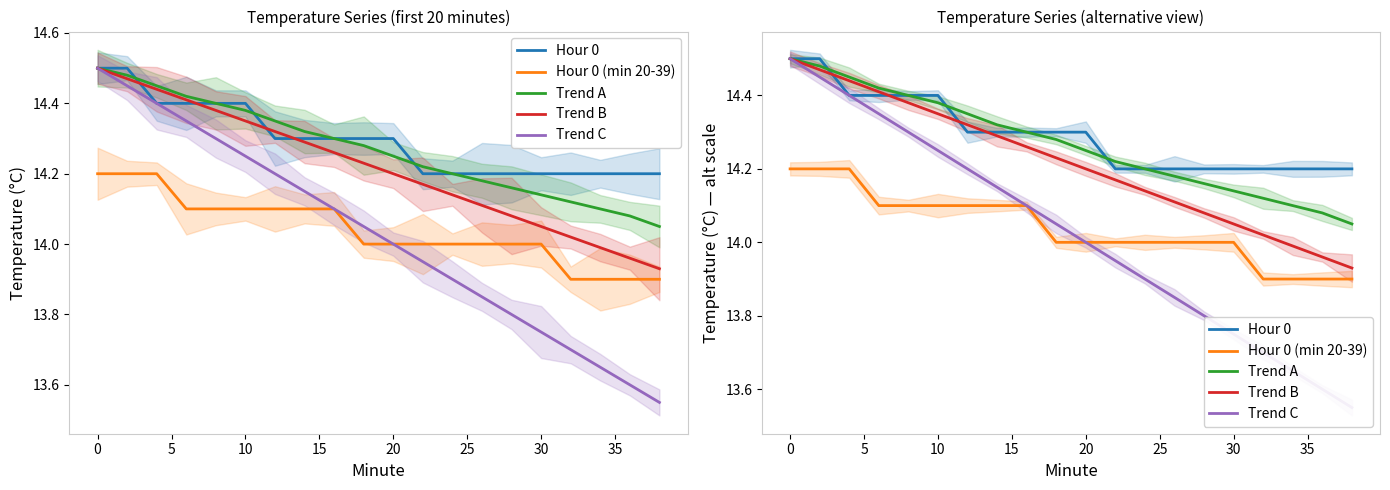

Count the number of data series in this chart.

5